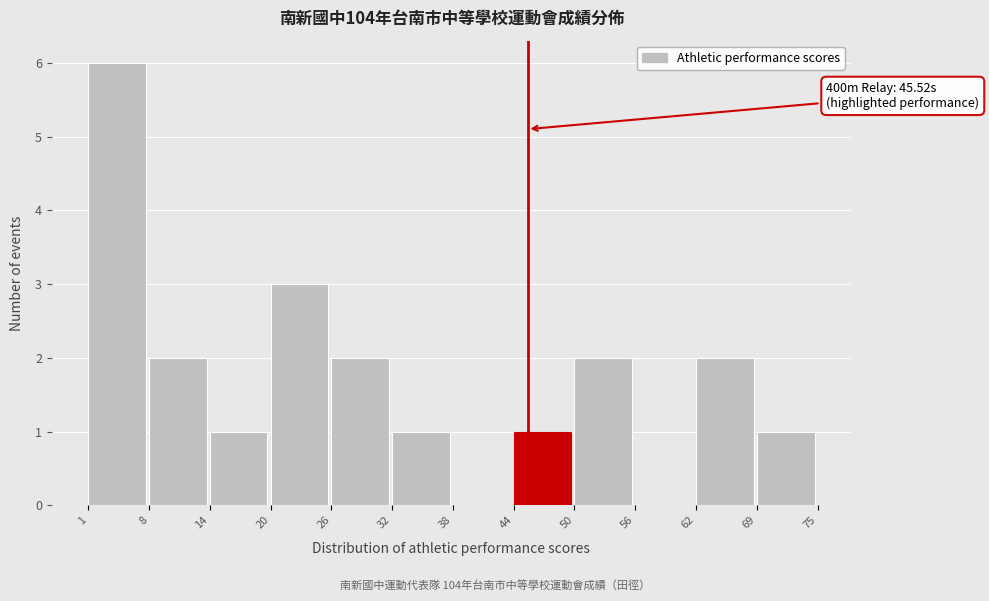

Which range on the x-axis has the tallest bar?

1 to 8